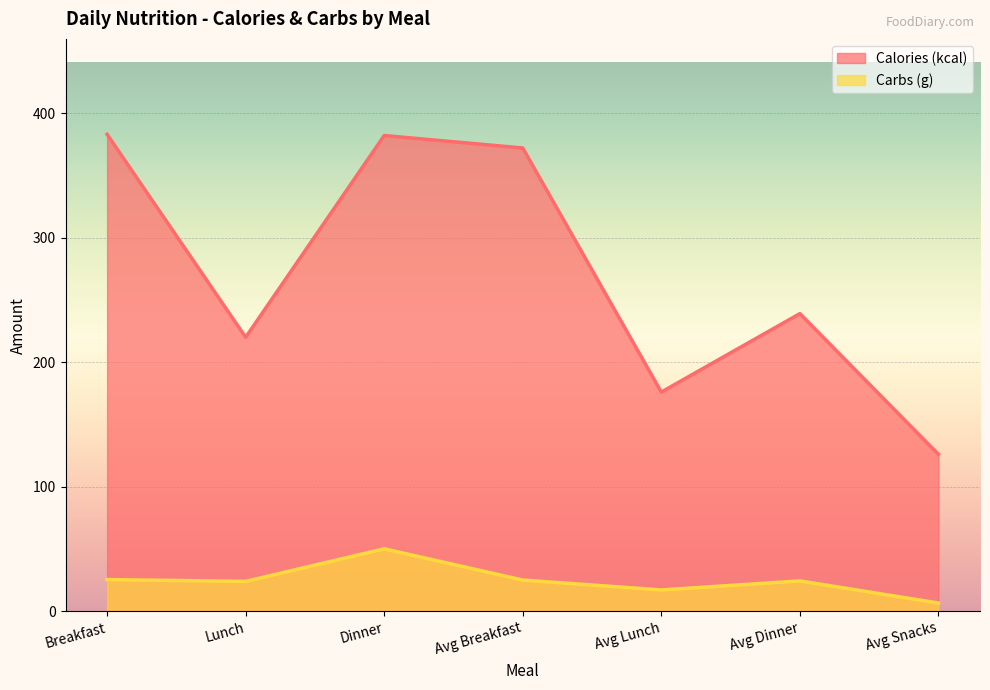

What is the approximate value of Calories (kcal) at Avg Snacks?

126.0